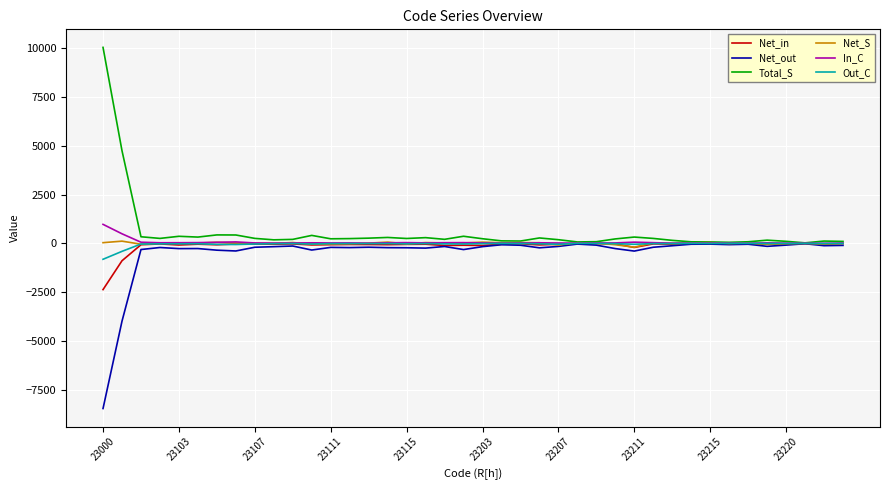

What is the average value of the Out_C series?

-49